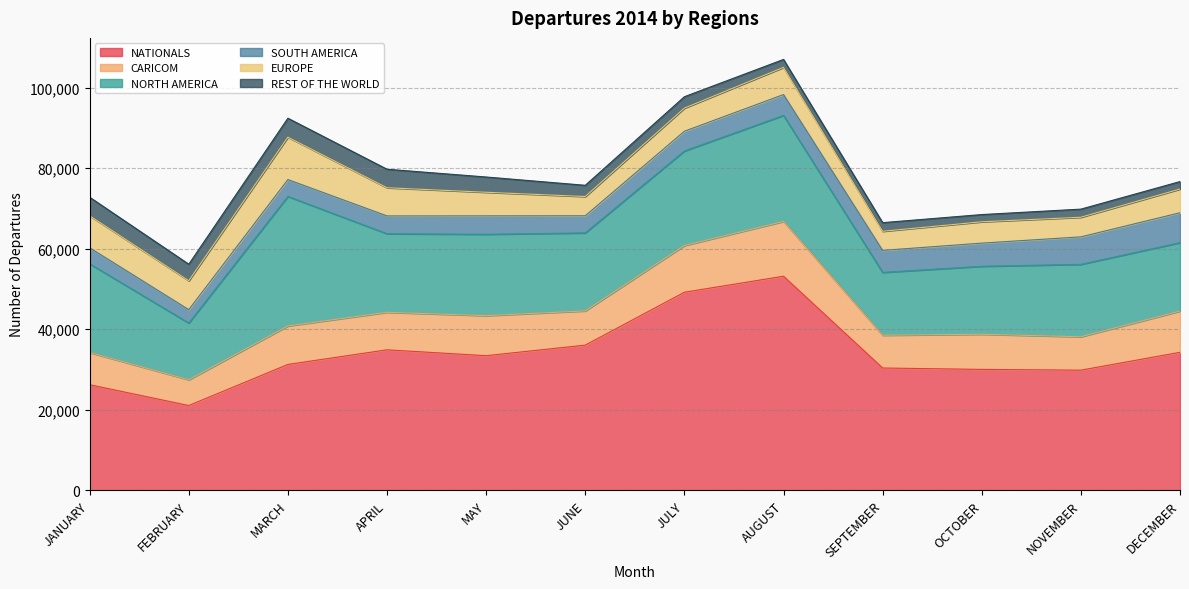

True or false: EUROPE has a value of 1749 at APRIL.

False